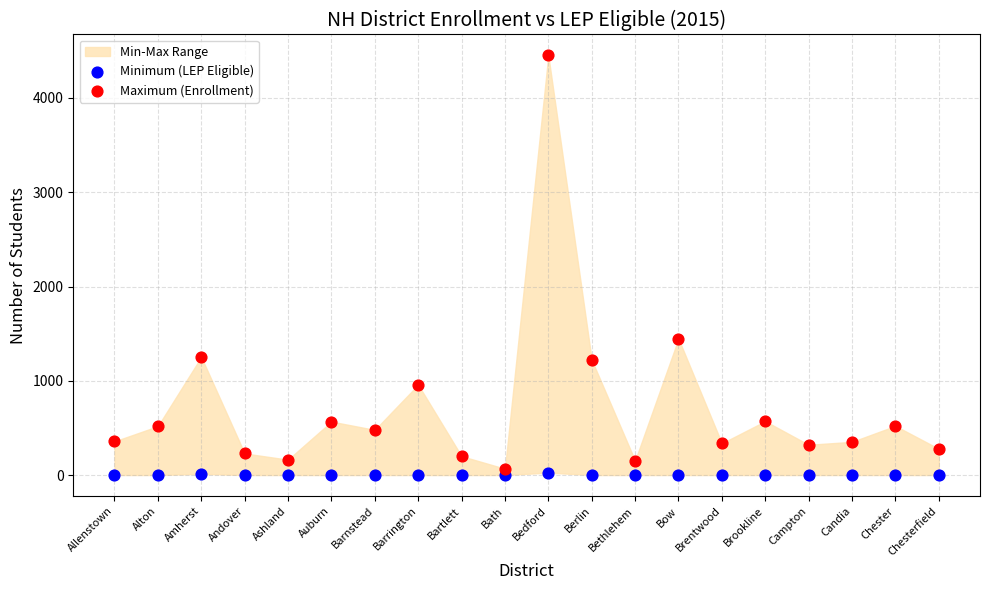

Which series has the largest Y range (max minus min)?

Maximum (Enrollment)